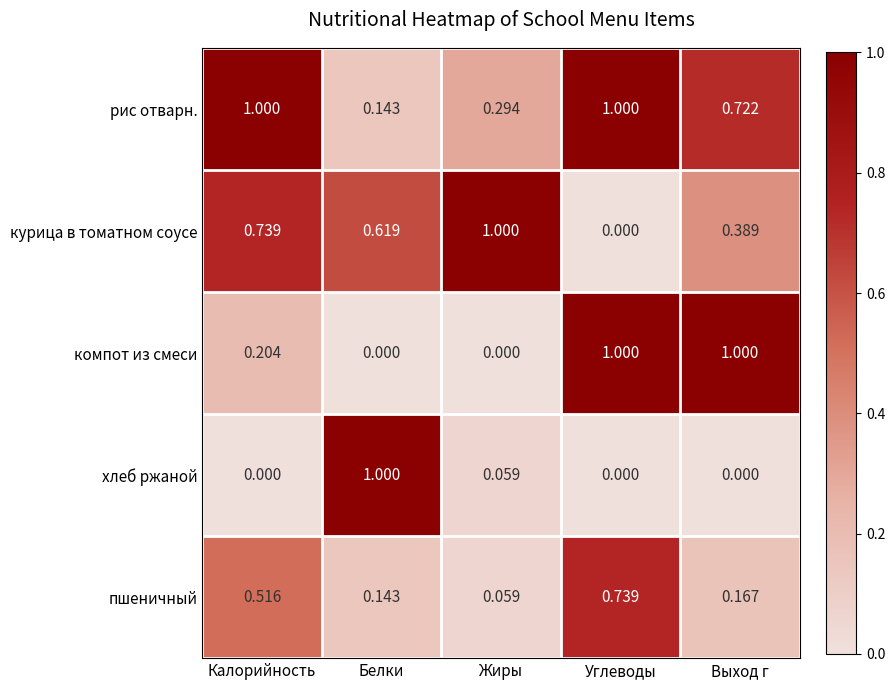

At which category is the sum across all series the highest?

Углеводы